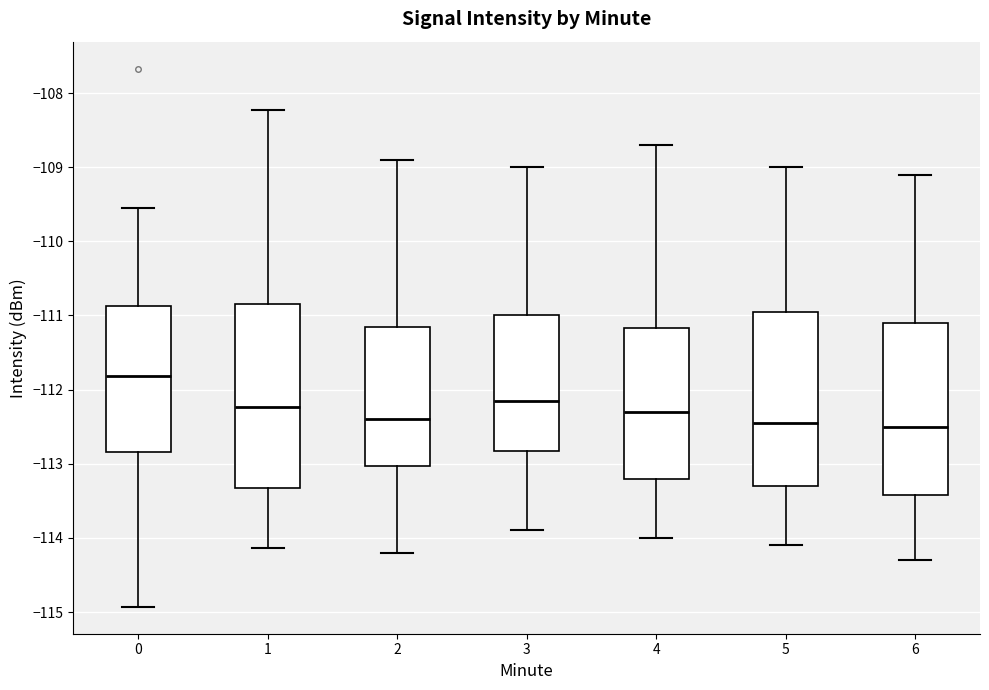

Reading left to right, transcribe this box plot: for each box, give where its median line is, the range the box spans, and where its two whiskers end, as read against the y-axis. The values are not printed on the chart, so give them approximately, as read against the axis.

0: median -111.8, box -112.8 to -110.9, whiskers -114.9 to -109.5
1: median -112.2, box -113.3 to -110.8, whiskers -114.1 to -108.2
2: median -112.4, box -113.0 to -111.1, whiskers -114.2 to -108.9
3: median -112.1, box -112.8 to -111.0, whiskers -113.9 to -109.0
4: median -112.3, box -113.2 to -111.2, whiskers -114.0 to -108.7
5: median -112.4, box -113.3 to -110.9, whiskers -114.1 to -109.0
6: median -112.5, box -113.4 to -111.1, whiskers -114.3 to -109.1